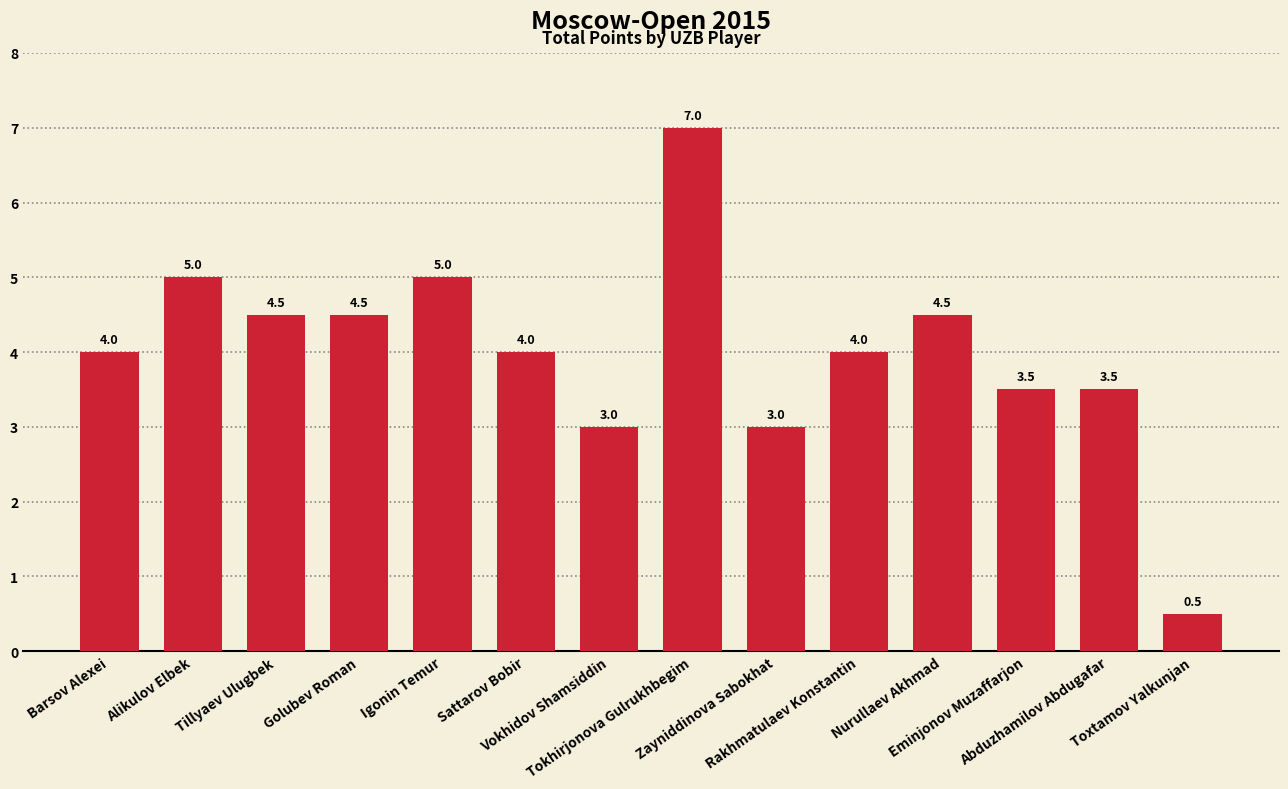

Count the number of categories in the chart.

14